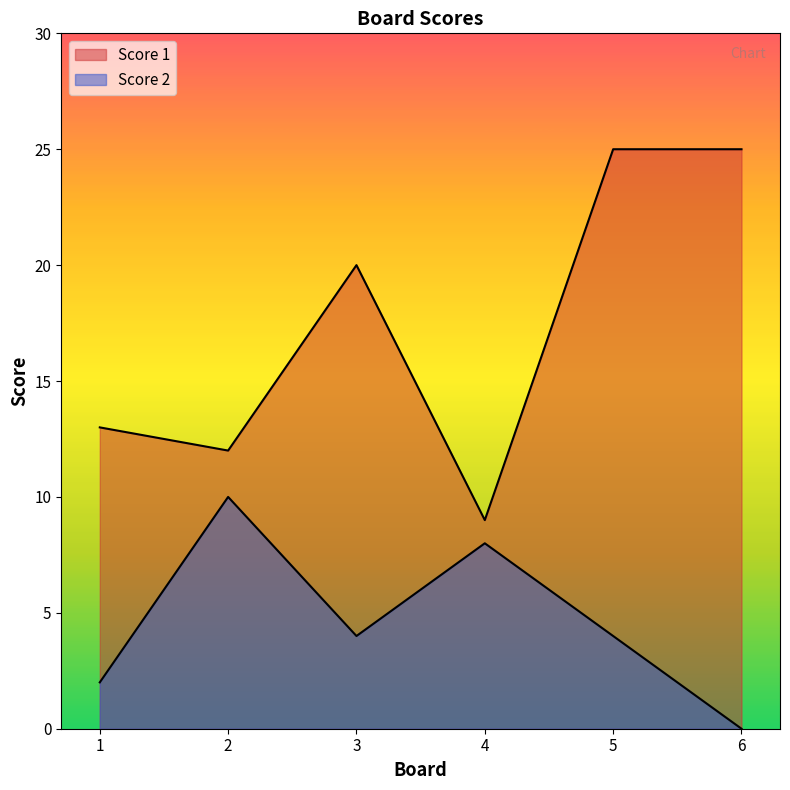

Count the number of categories in the chart.

6